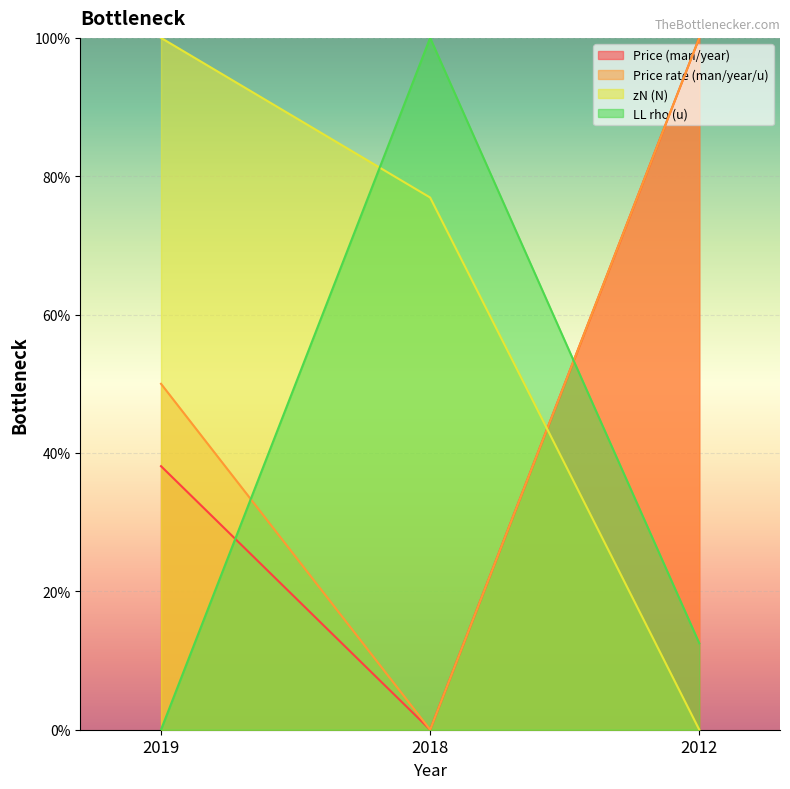

What is the average value of the LL rho (u) series?

37.5